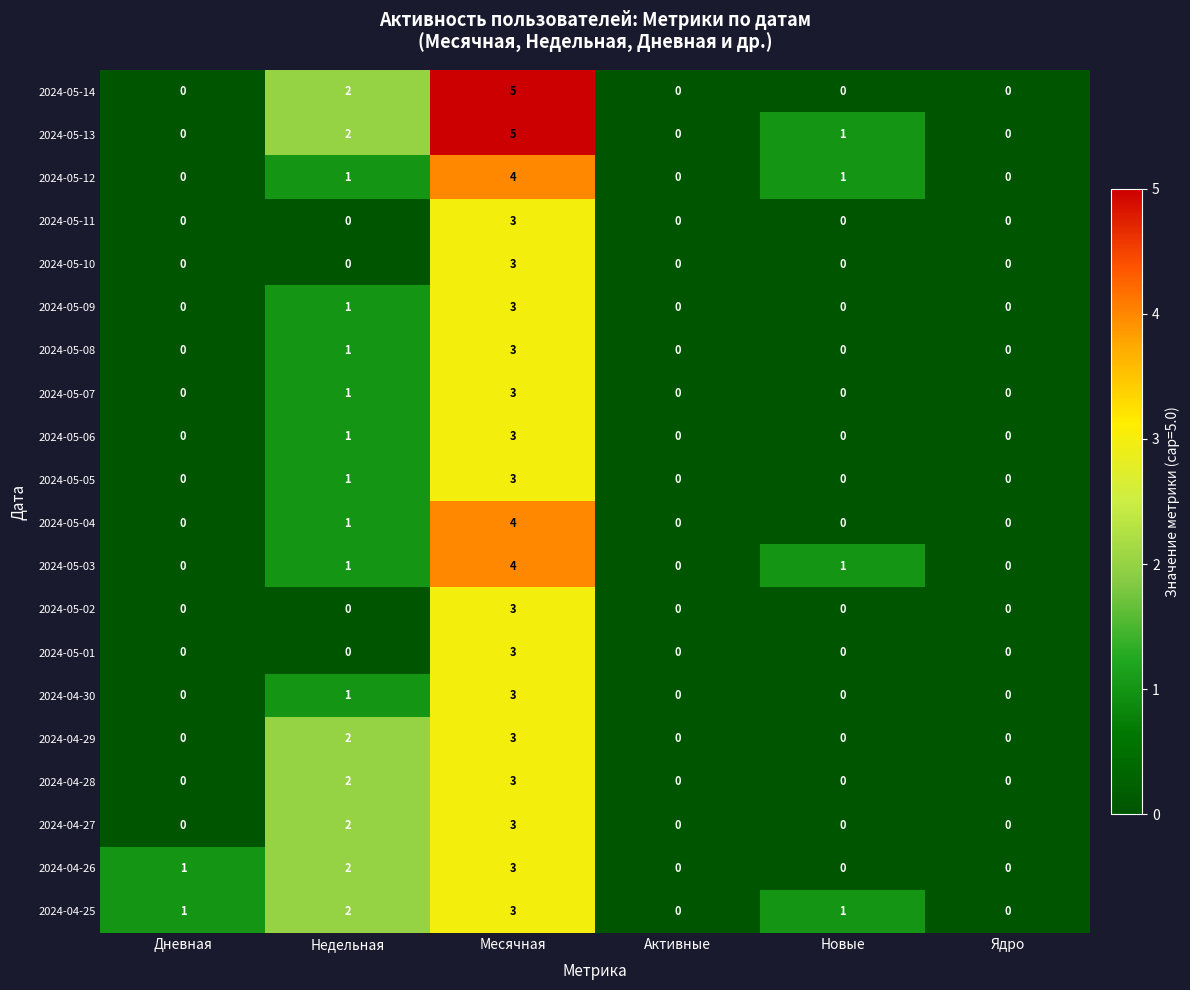

At which category is the sum across all series the highest?

Месячная